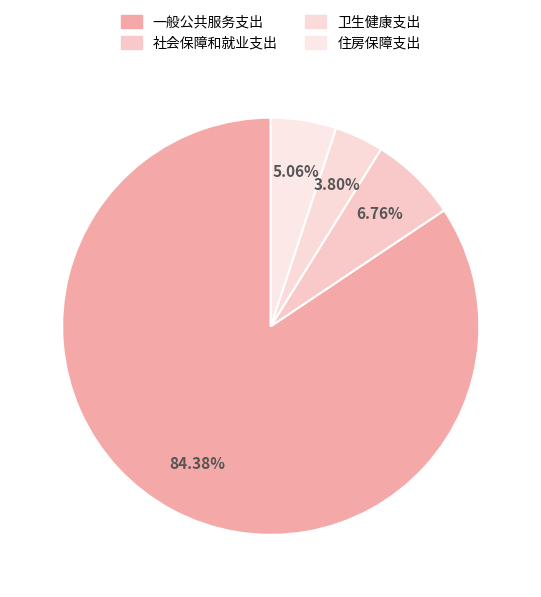

The 社会保障和就业支出 slice represents 1% of the pie. True or false?

False